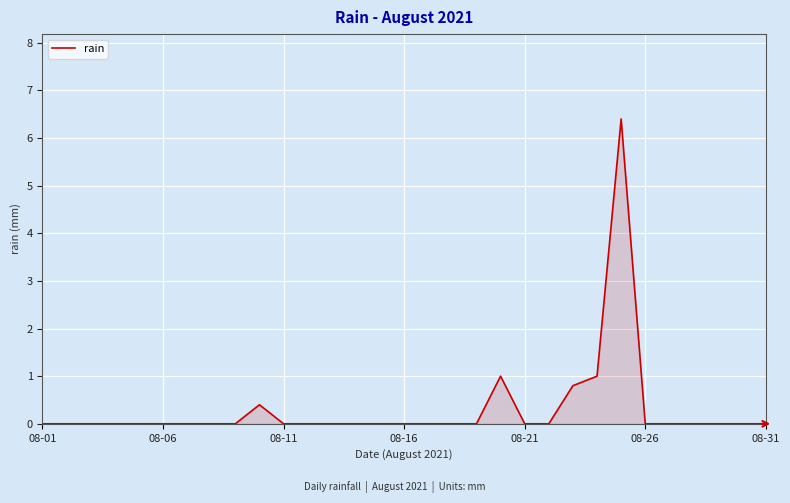

What is the difference between the maximum and minimum values?

6.4